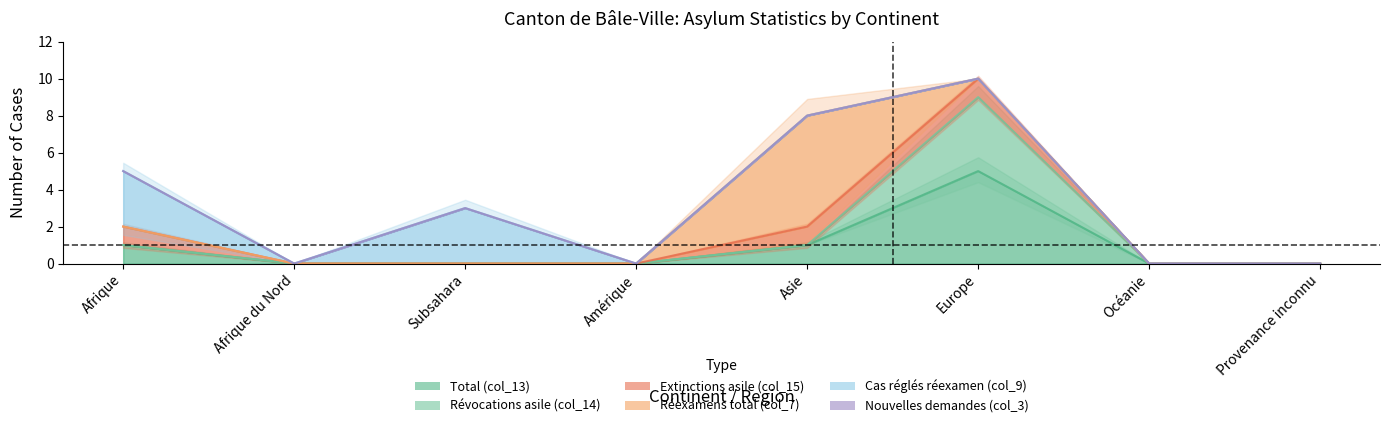

What is the label of the 3rd point from the left?

Subsahara